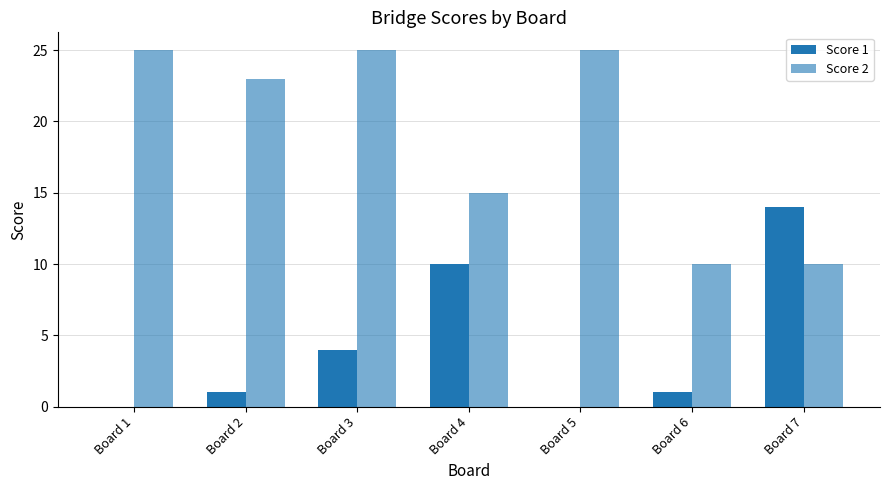

Does the chart contain stacked bars?

No